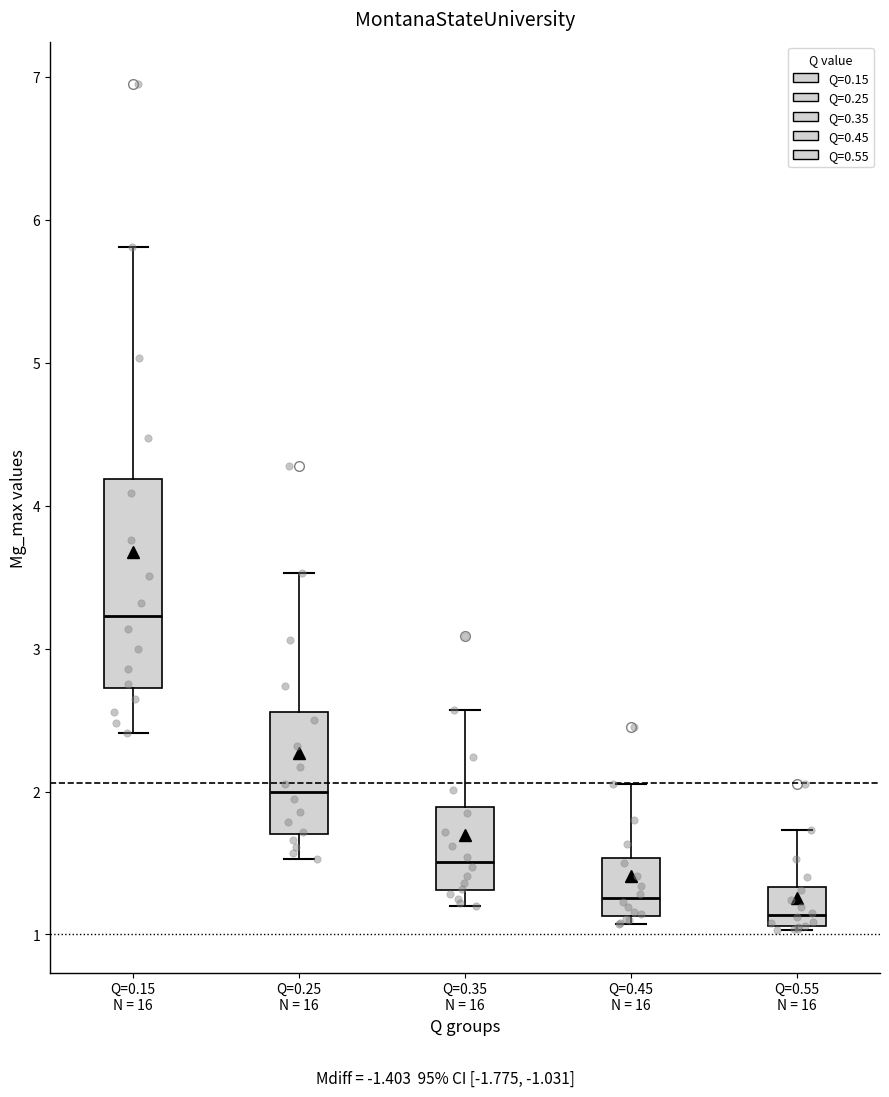

Where does the lower whisker of the box for Q=0.15 N = 16 end on the y-axis? The values are not printed on the chart, so give them approximately, as read against the axis.

2.4